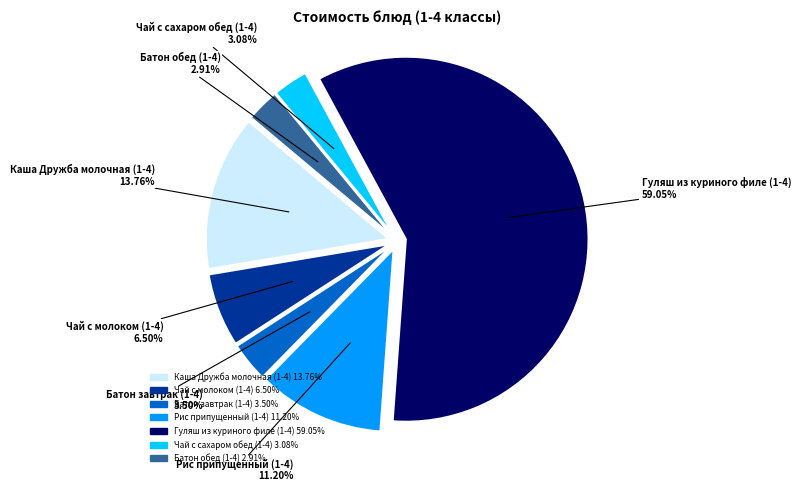

Approximately how many times larger is the value at Чай с молоком (1-4) compared to Гуляш из куриного филе (1-4)?

0.1